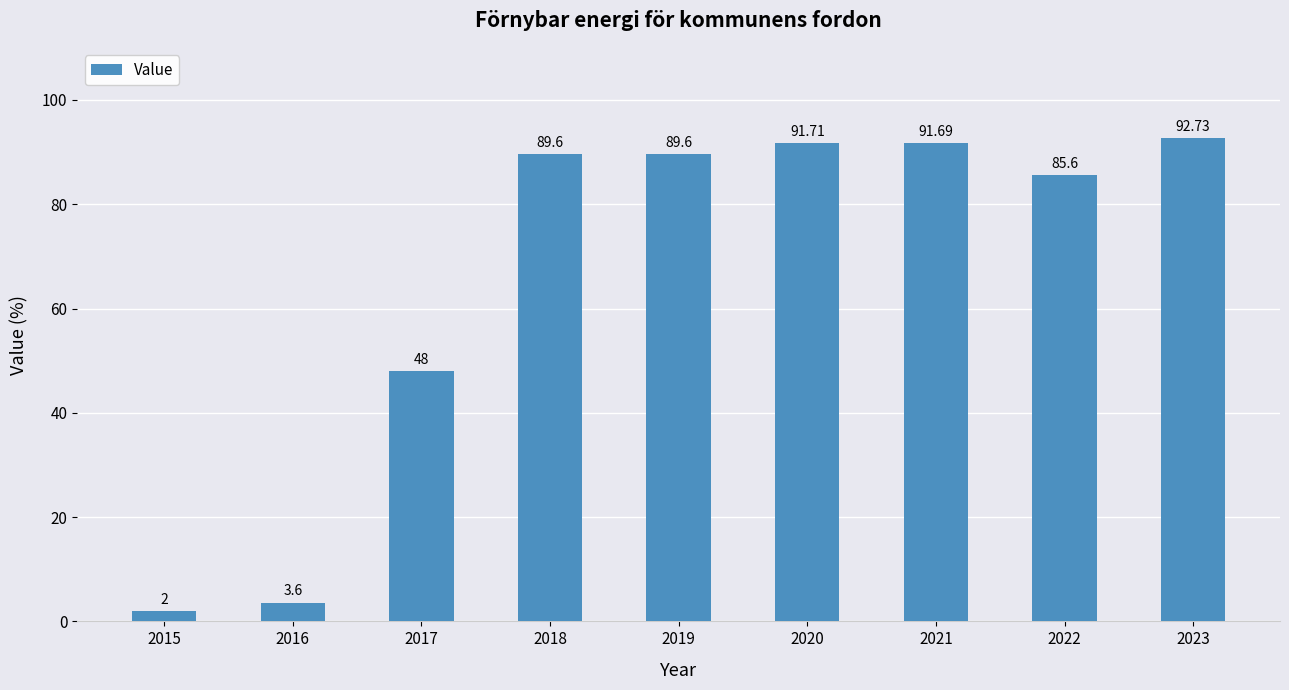

Between 2020 and 2022, which is larger?

2020